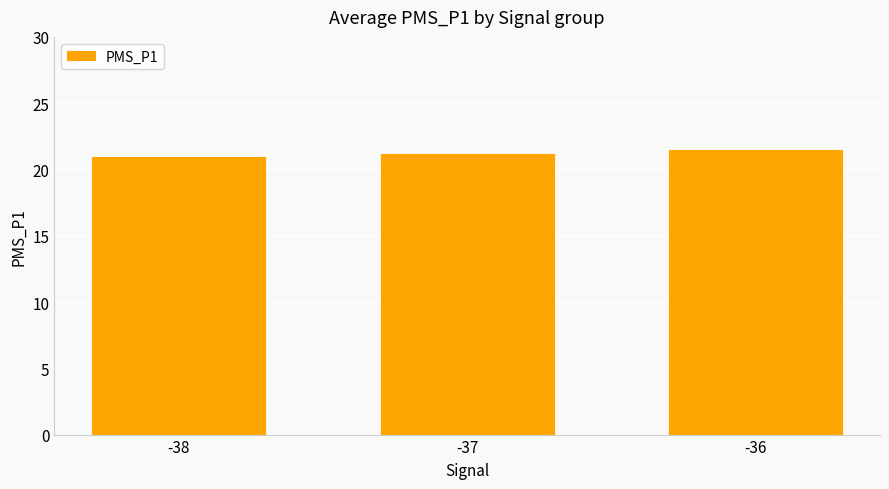

What is the sum of the values at -38 and -37?

42.1